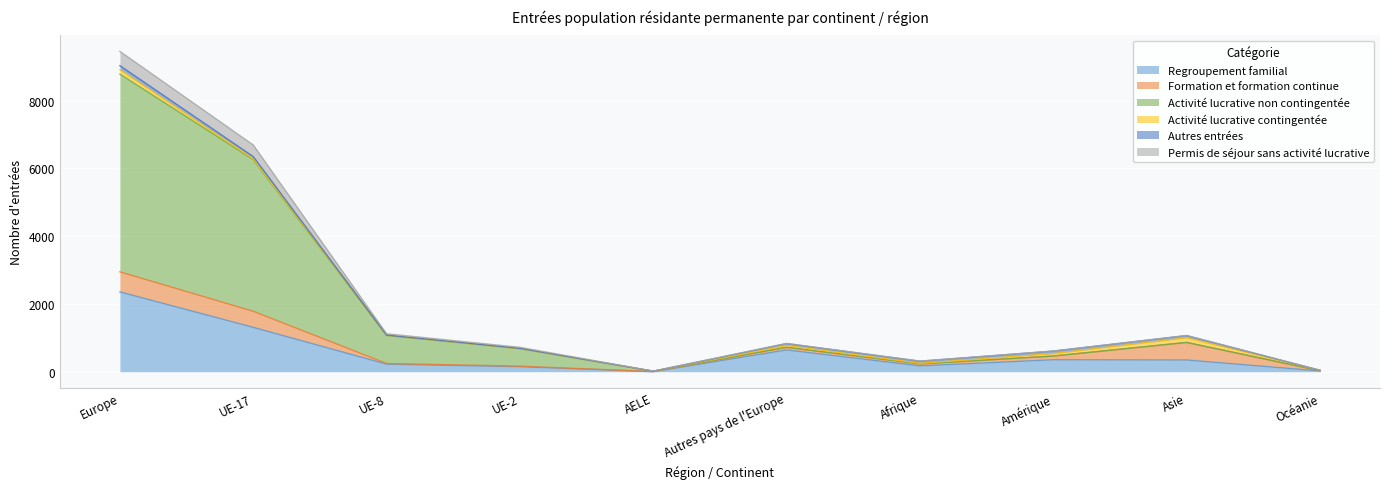

What position from the left is Afrique?

7